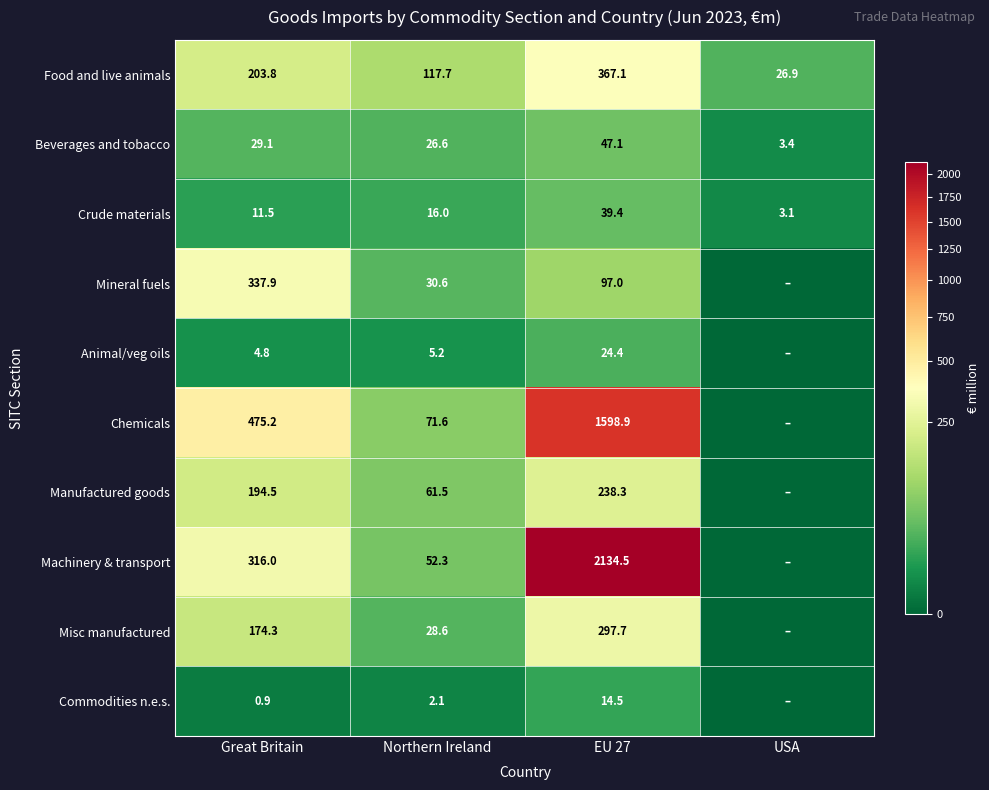

Is the value of Beverages and tobacco at EU 27 greater than the value of Commodities n.e.s. at EU 27?

Yes